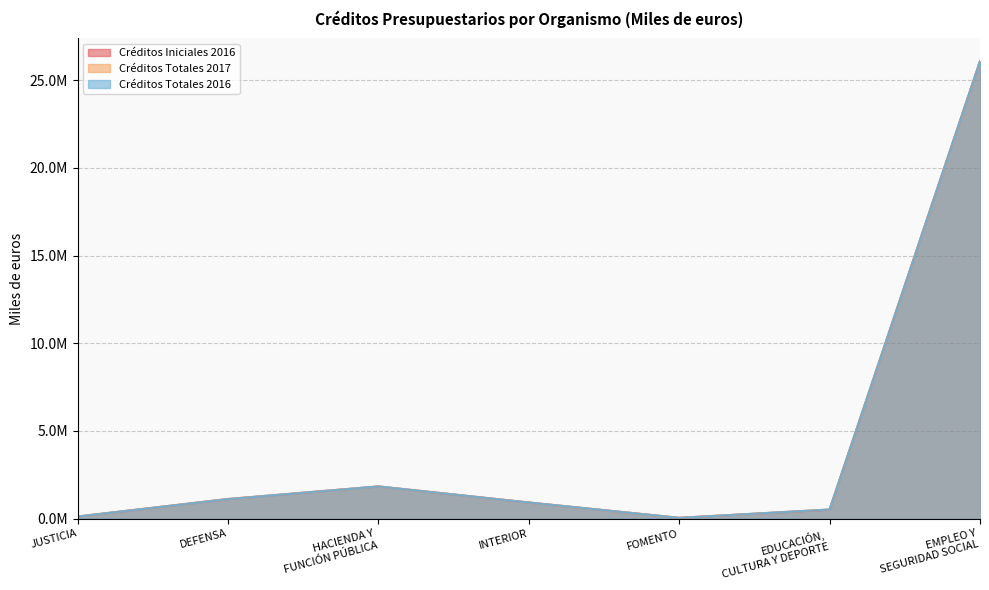

What is the maximum value for Créditos Totales 2016?

26087263